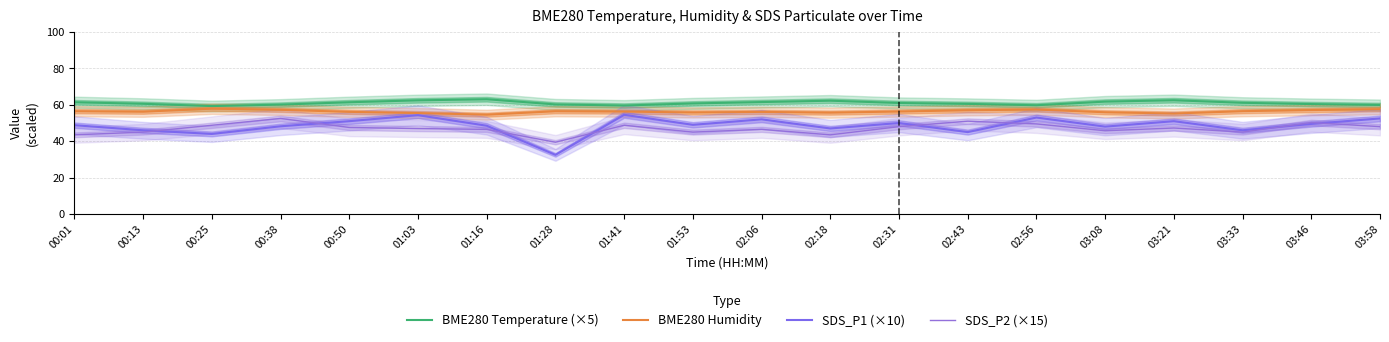

How many categories are shown in the chart?

20